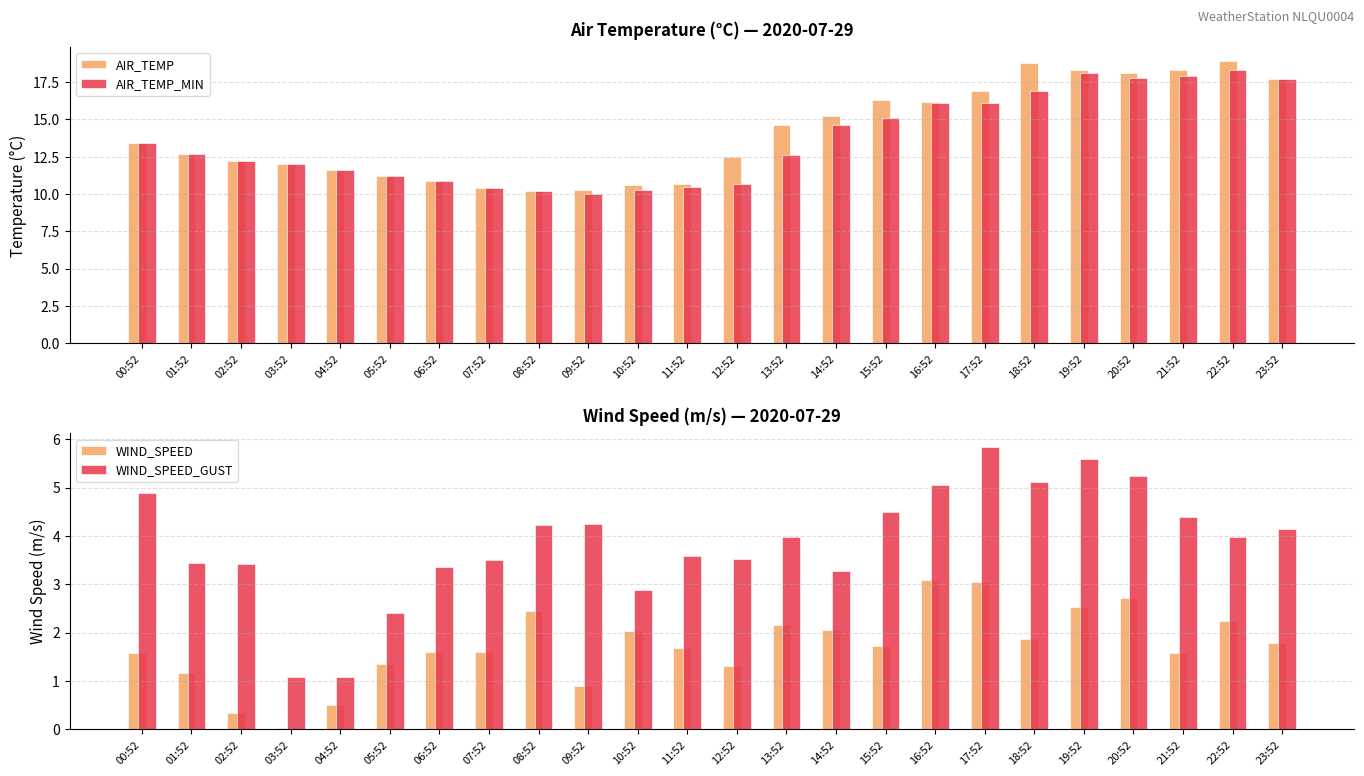

What is the sum of the WIND_SPEED values at 11:52 and 17:52?

4.8